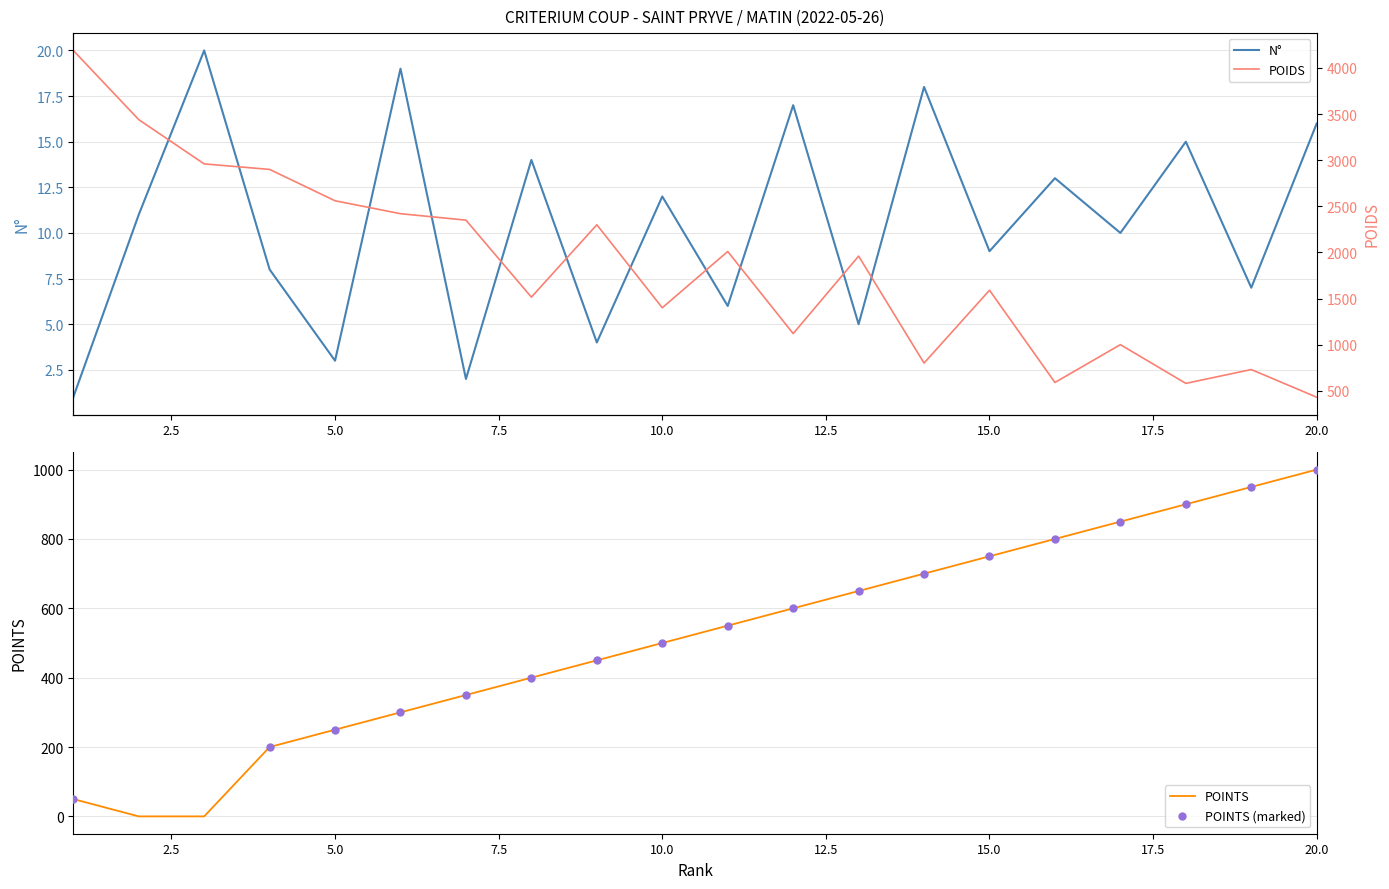

Which series contains the highest Y value?

POIDS